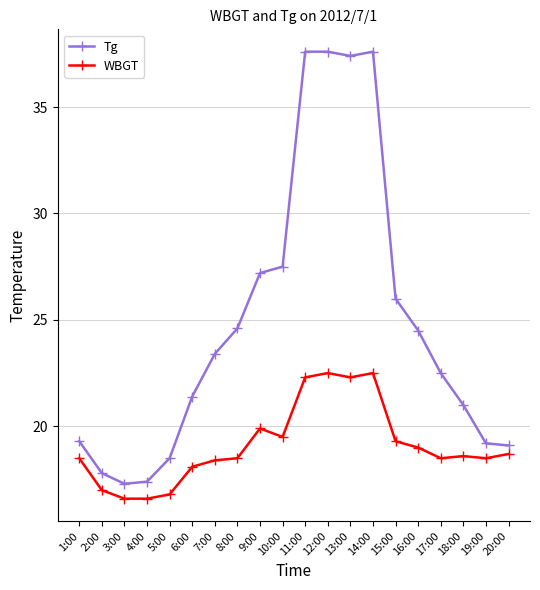

What is the label of the 9th point from the right?

12:00